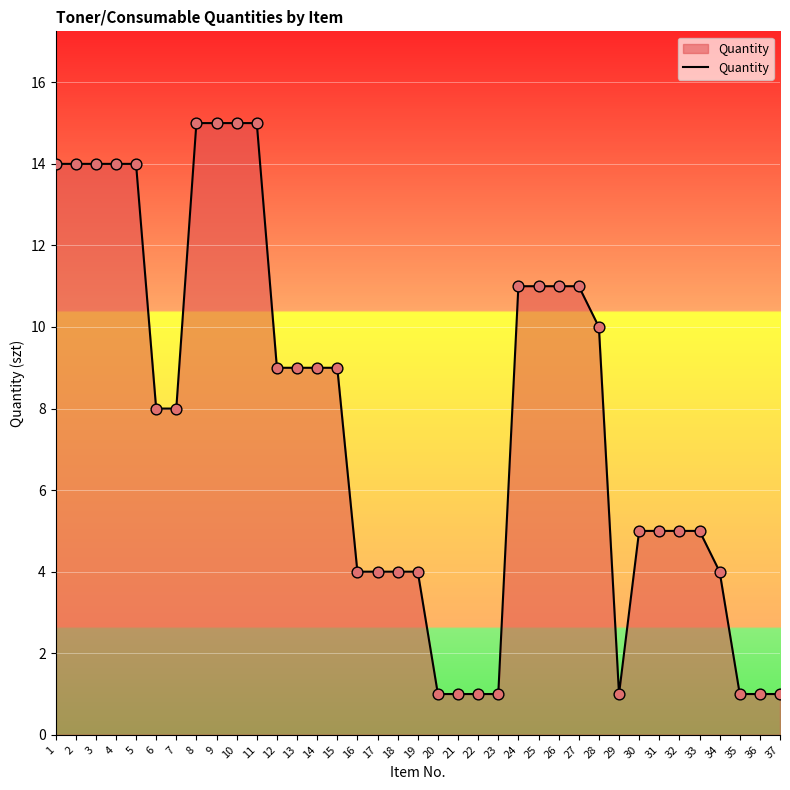

What is the change in value from 33 to 34?

-1